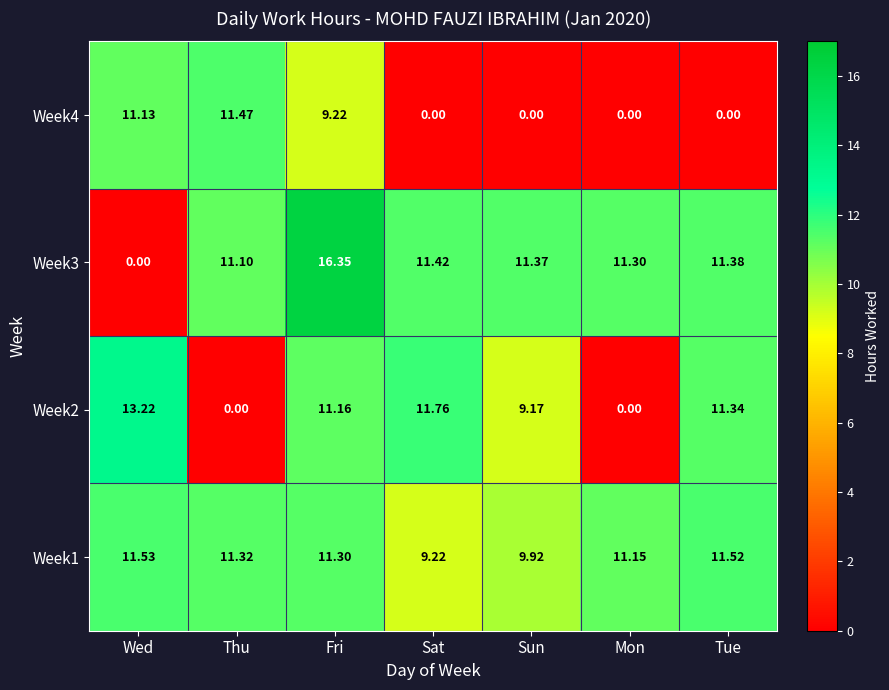

At which label does Week3 reach its peak?

Fri